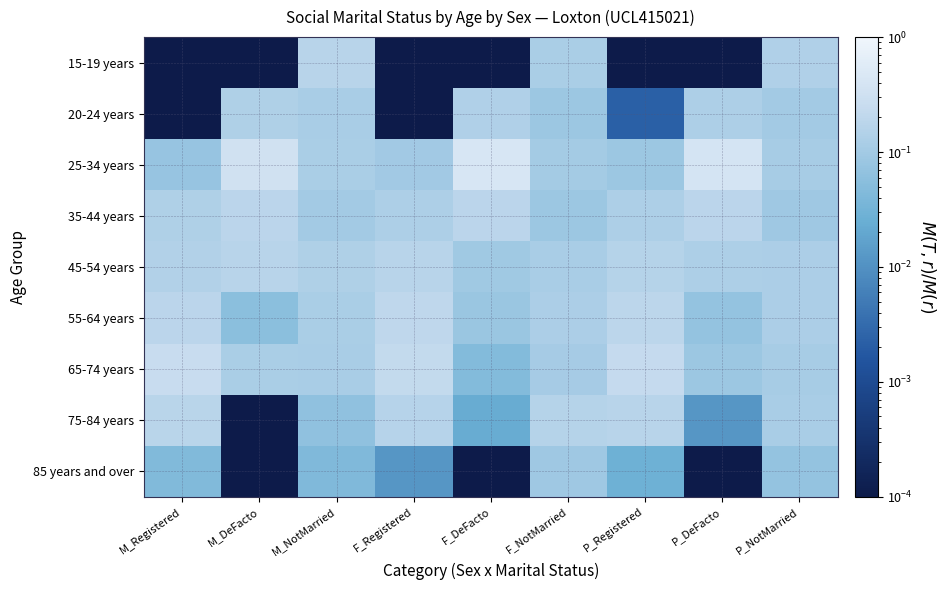

Which has a higher value, M_NotMarried or F_NotMarried?

M_NotMarried